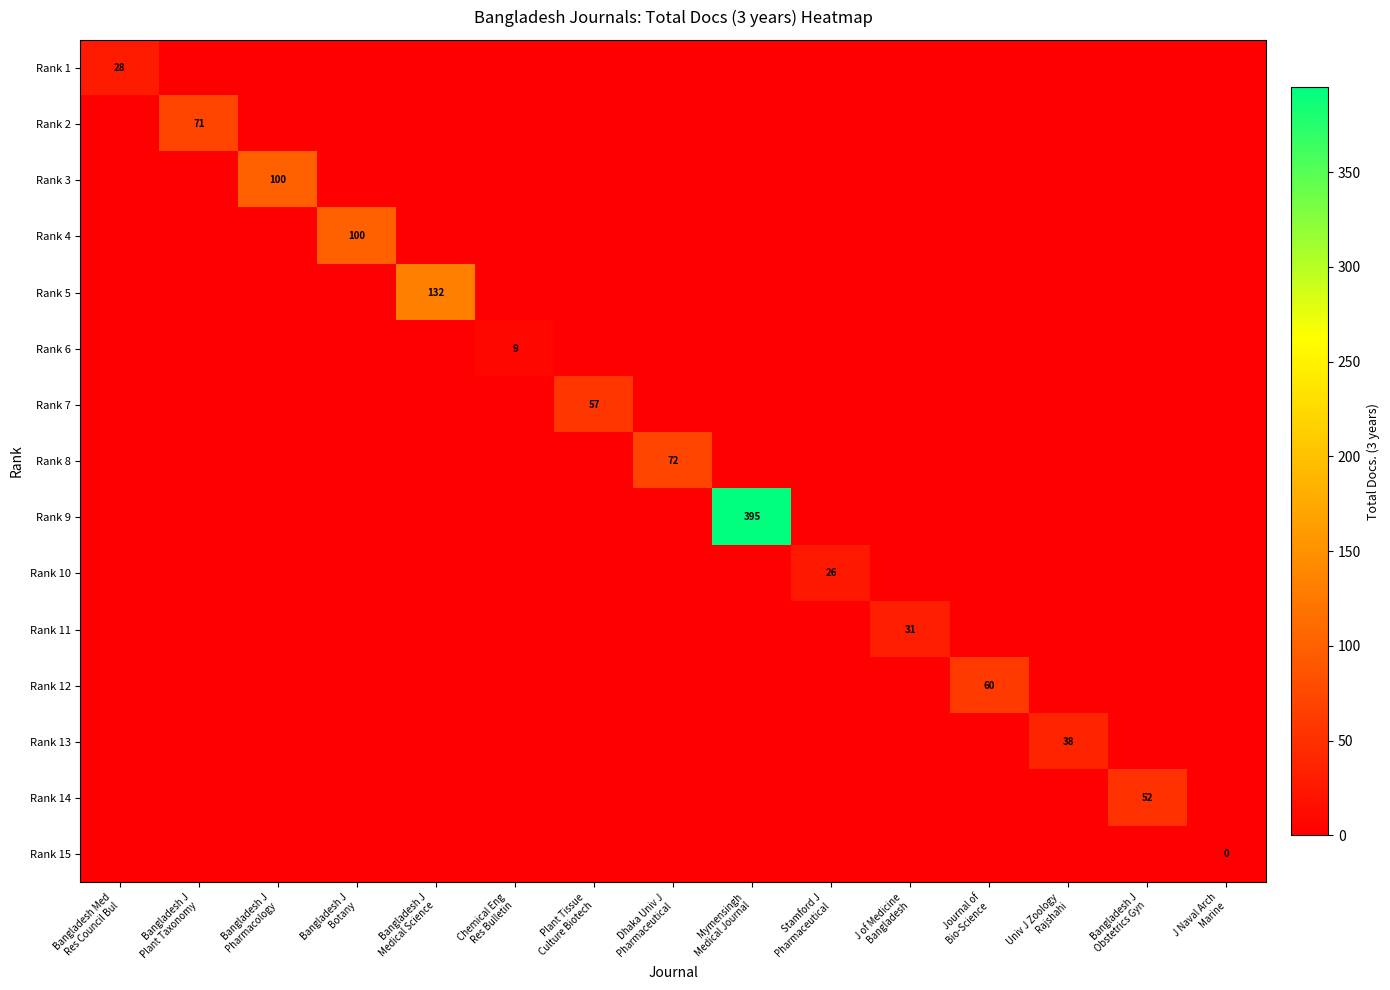

Which series has the largest total across all categories?

Rank 9